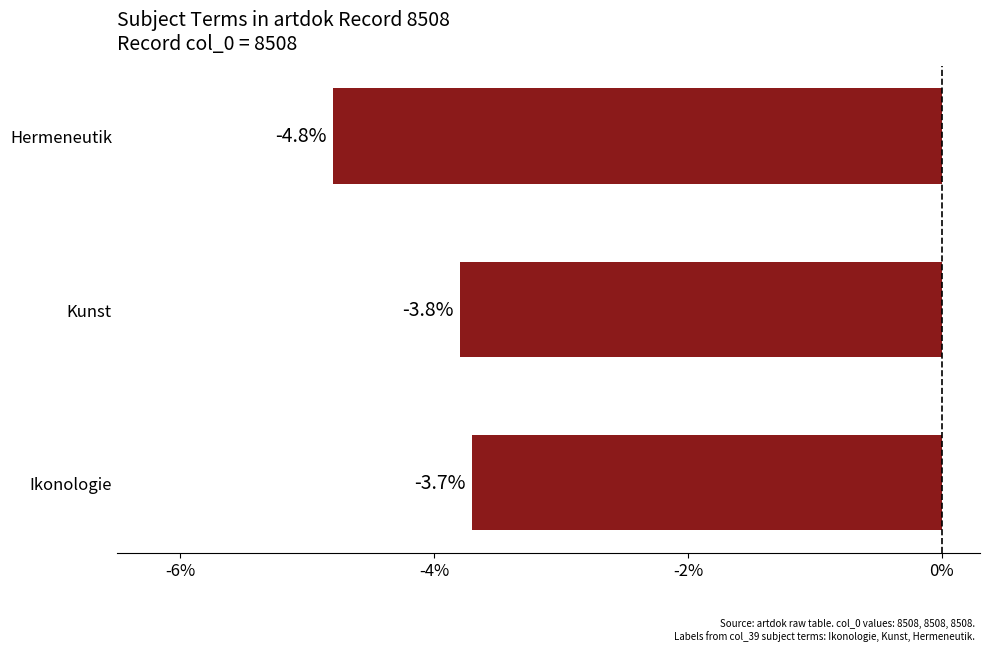

Which label corresponds to the largest value in the chart?

Ikonologie